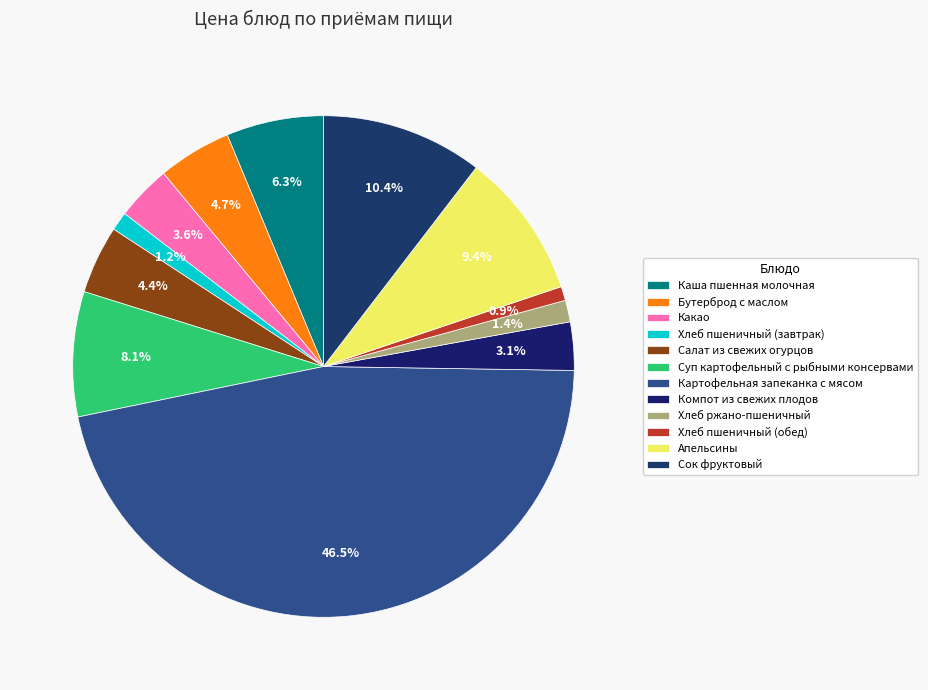

How many segments does this pie chart have?

12